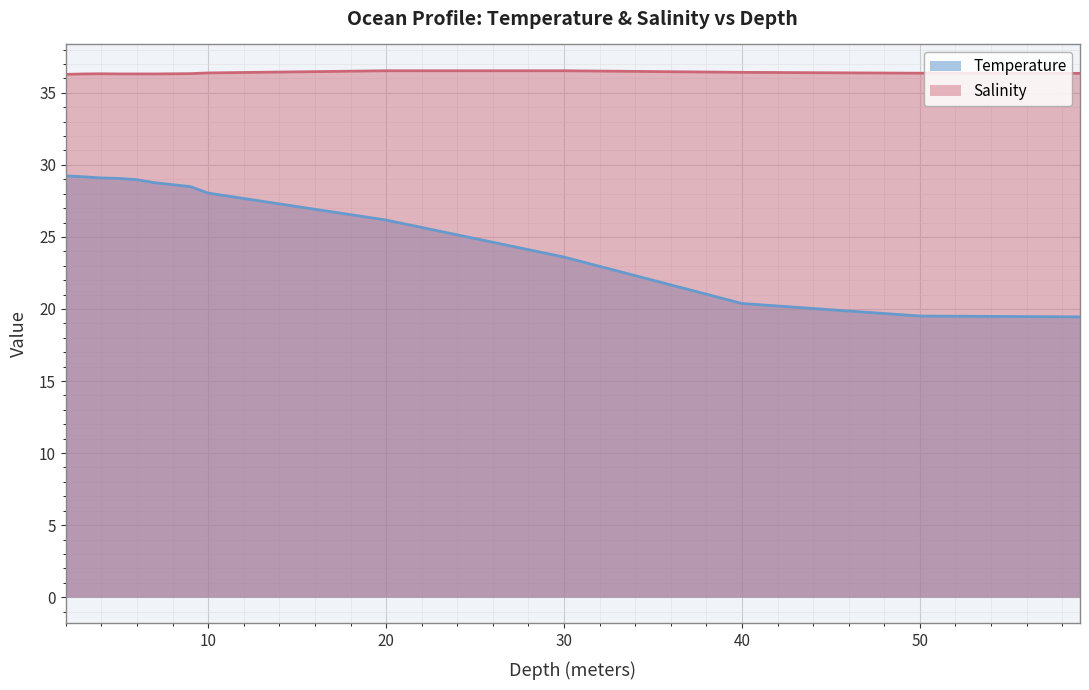

True or false: Salinity has more than 2 points higher than both neighbors.

False